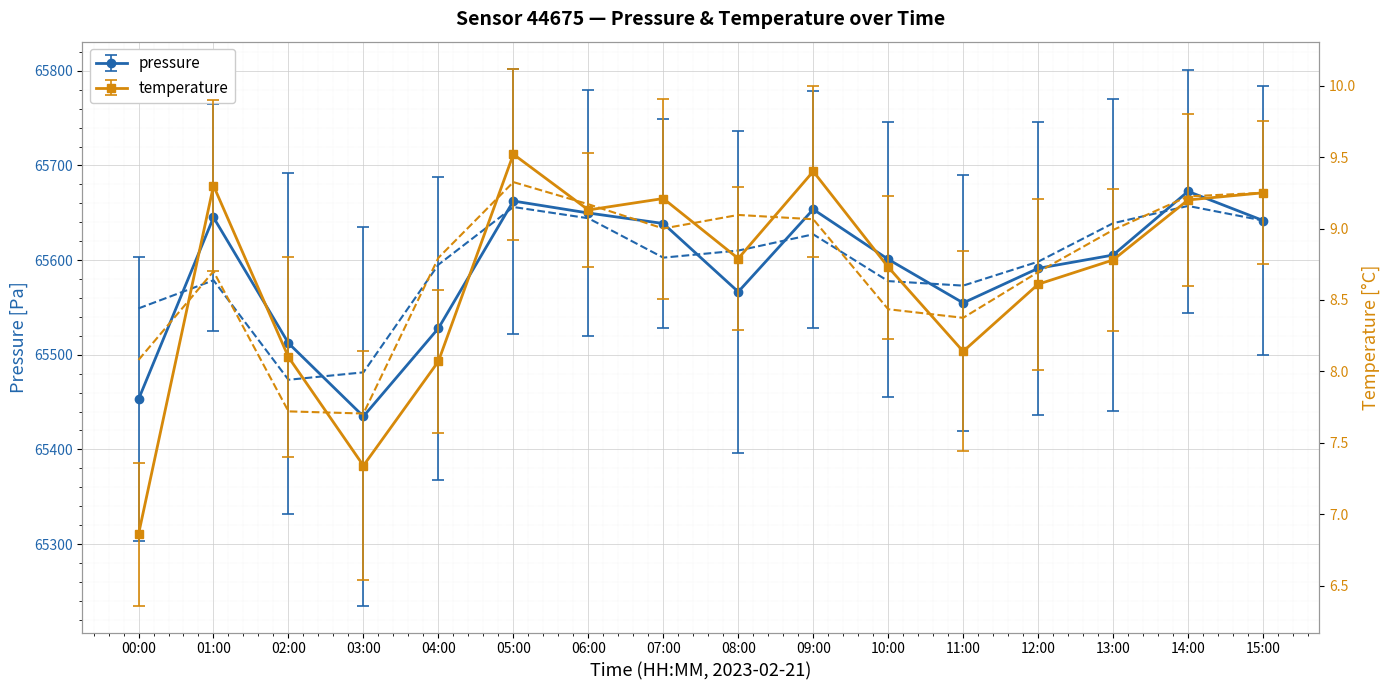

What is the difference between the pressure values at 02:00 and 10:00?

88.6